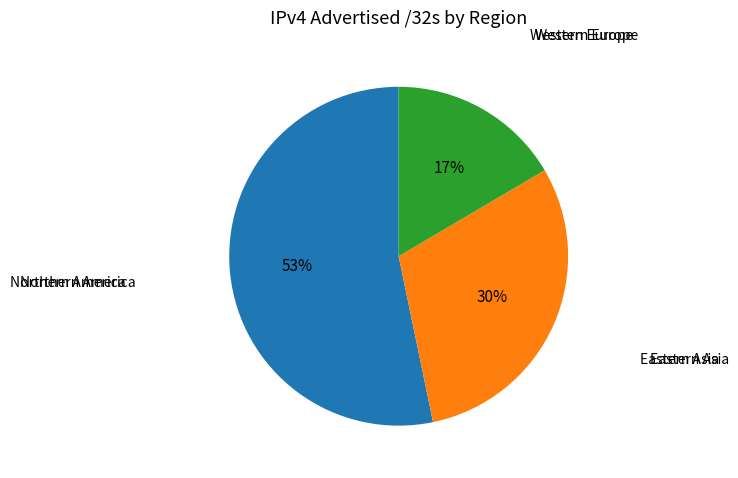

How many segments does this pie chart have?

3